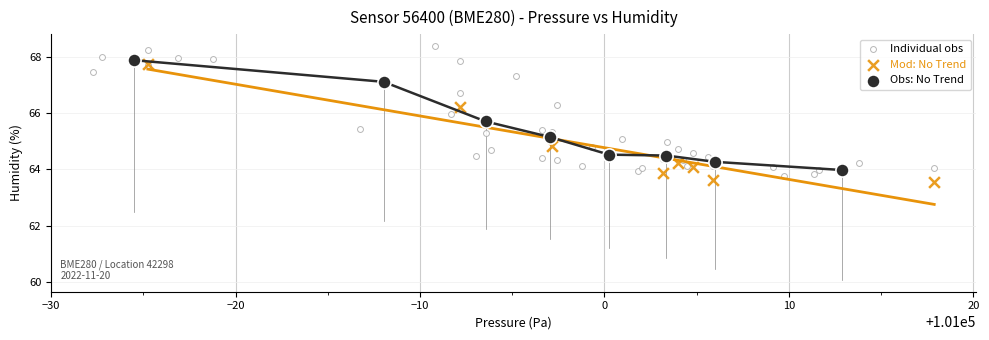

Which series contains the highest Y value?

Individual obs